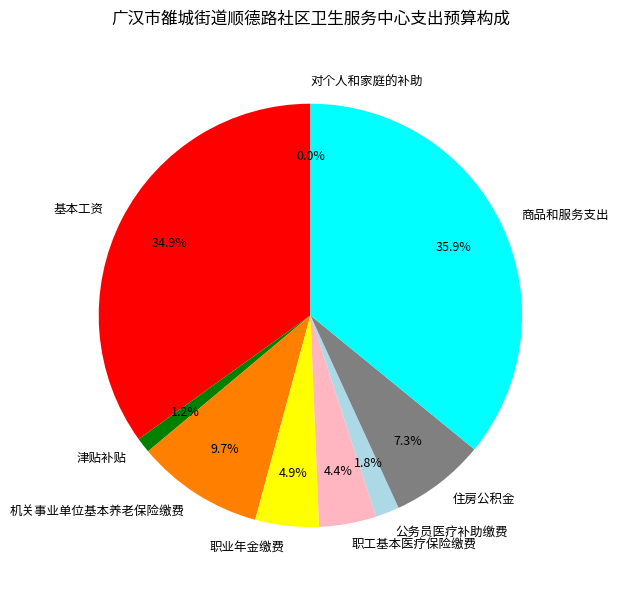

Does 住房公积金 represent more than half of the total?

No